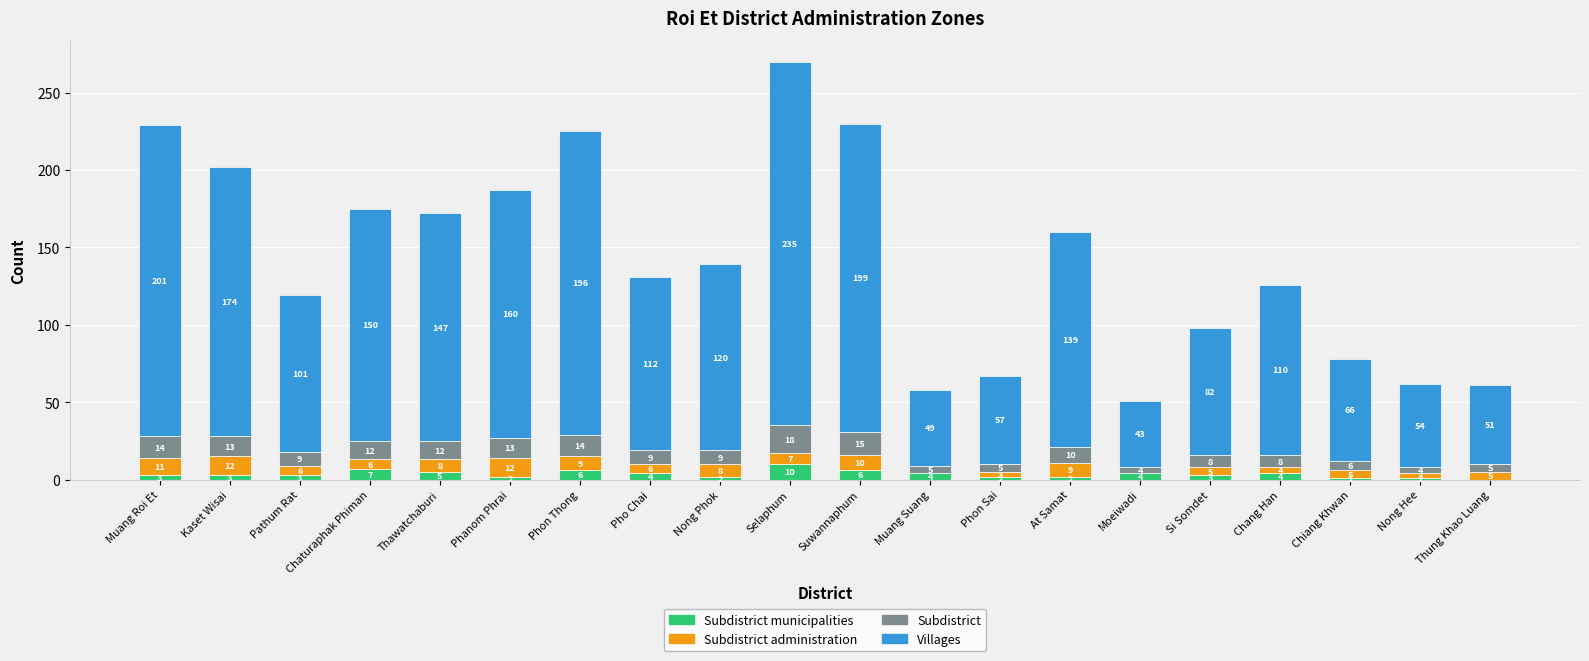

What are all the series names shown in the legend?

Subdistrict municipalities, Subdistrict administration, Subdistrict, Villages